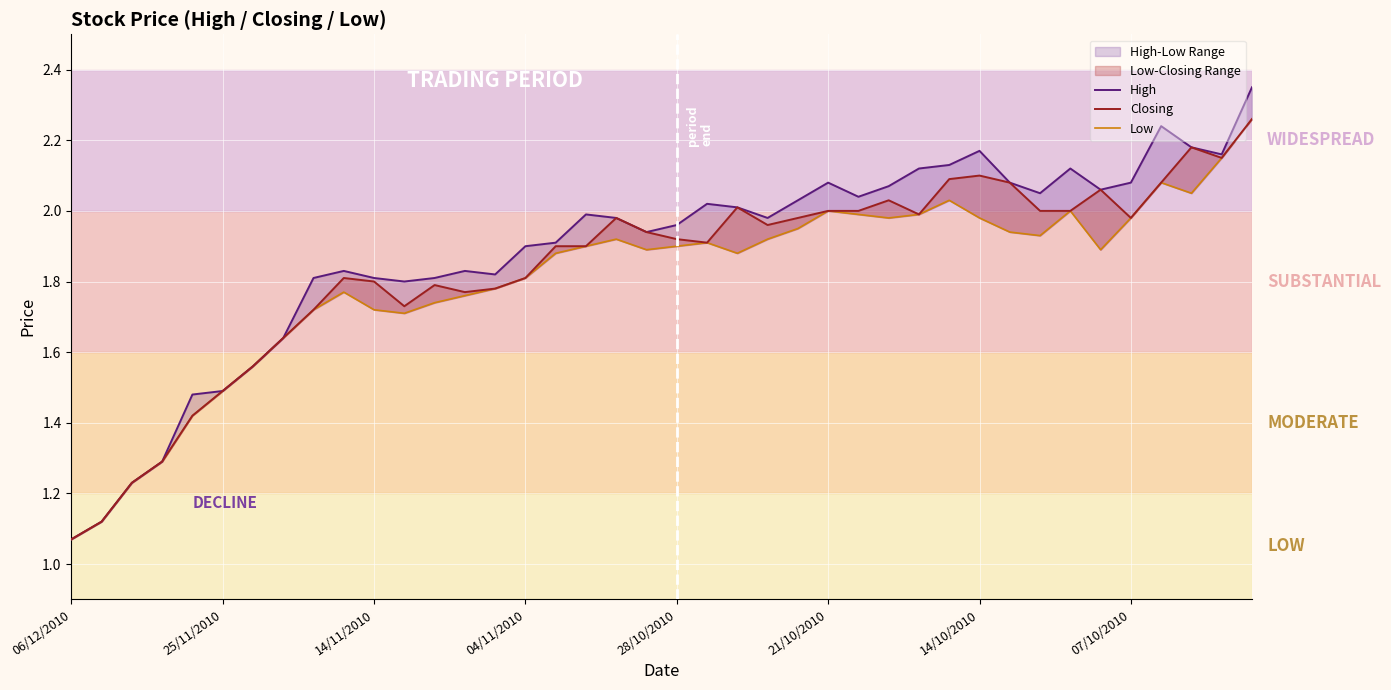

True or false: High and Low intersect in this chart.

False